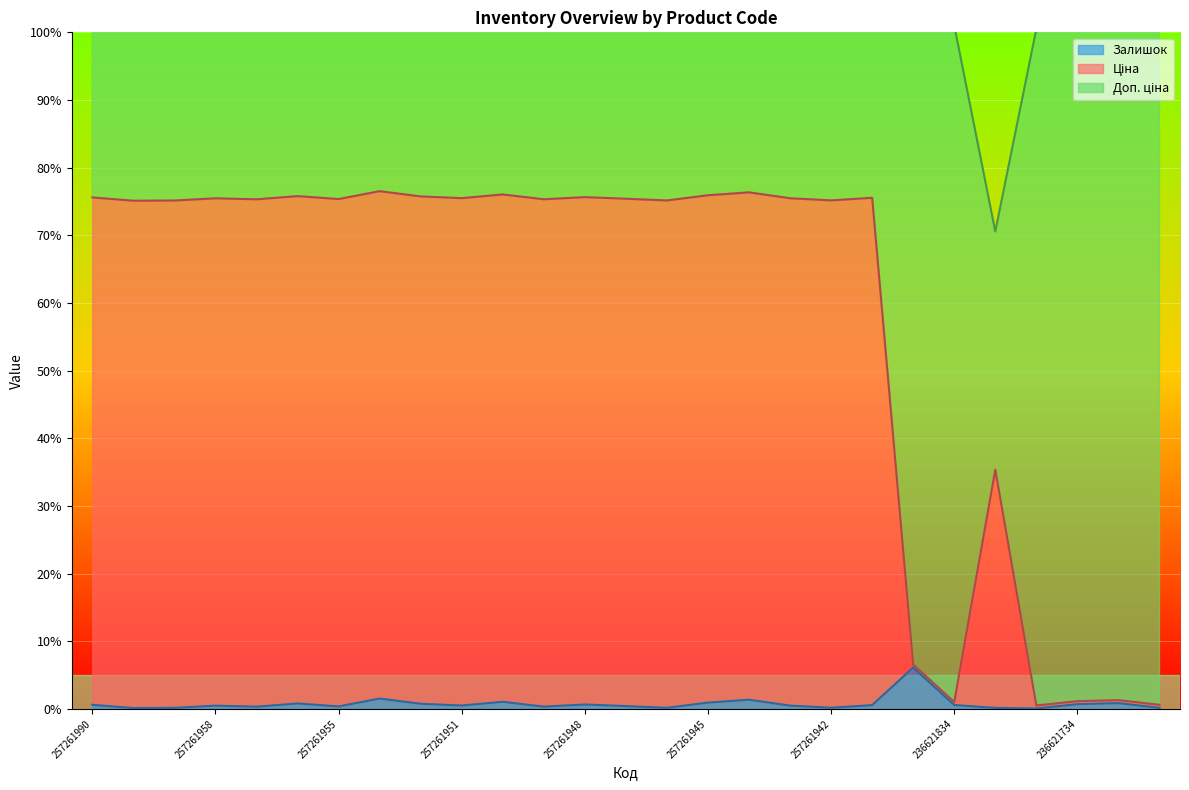

At which label does Ціна first exceed 75?

257261990